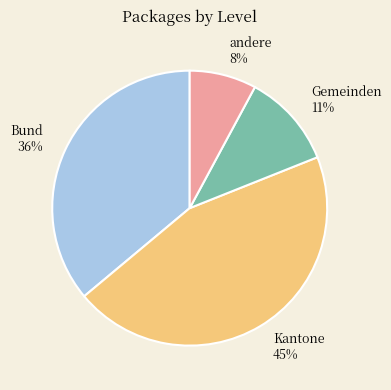

Rank the categories by value from highest to lowest.

Kantone, Bund, Gemeinden, andere